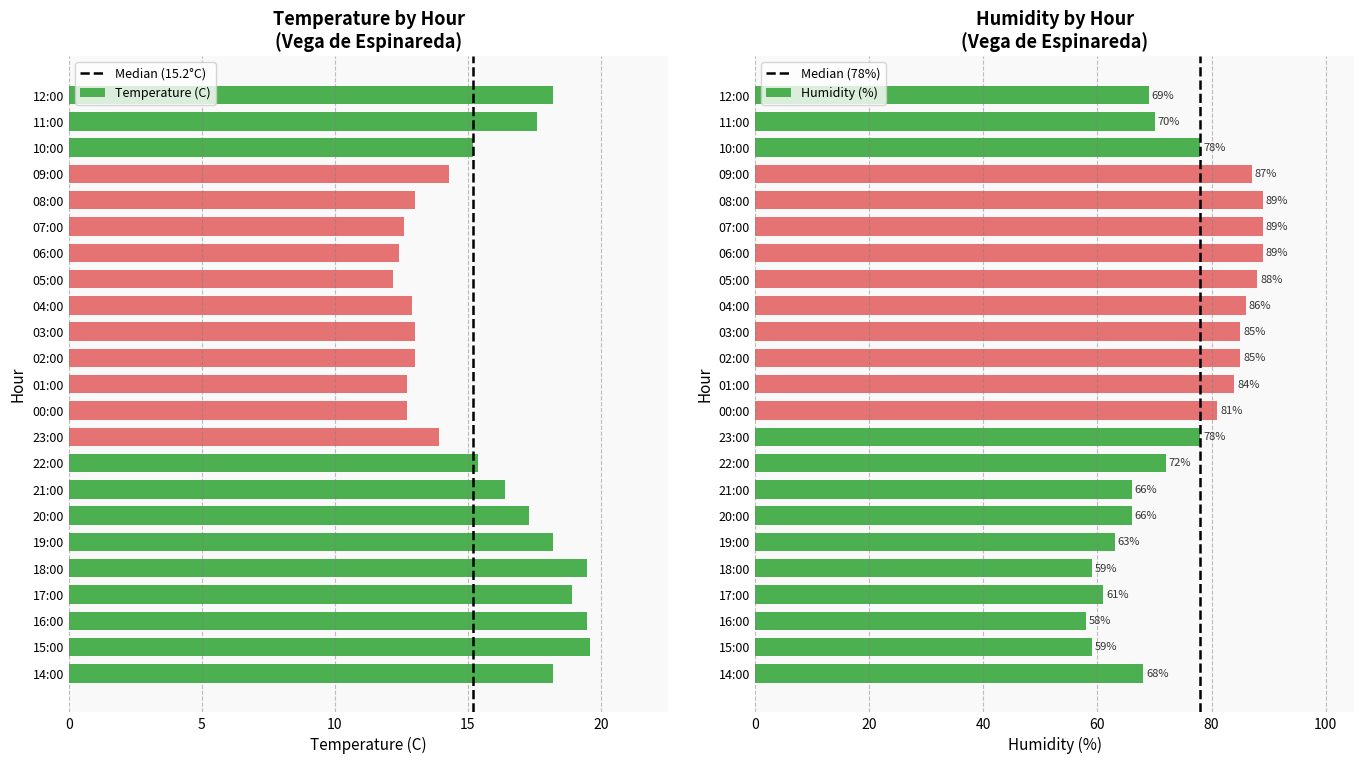

What is the label of the 6th bar from the right?

07:00